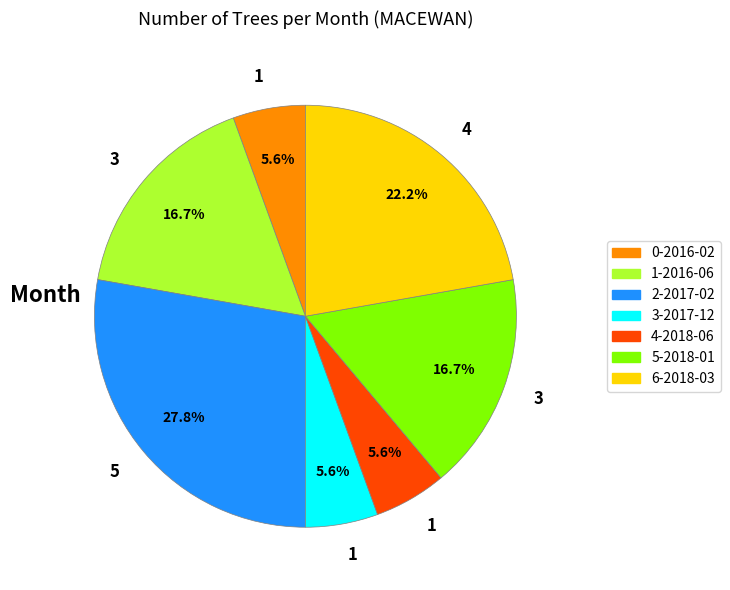

Is there a majority slice in this chart?

No